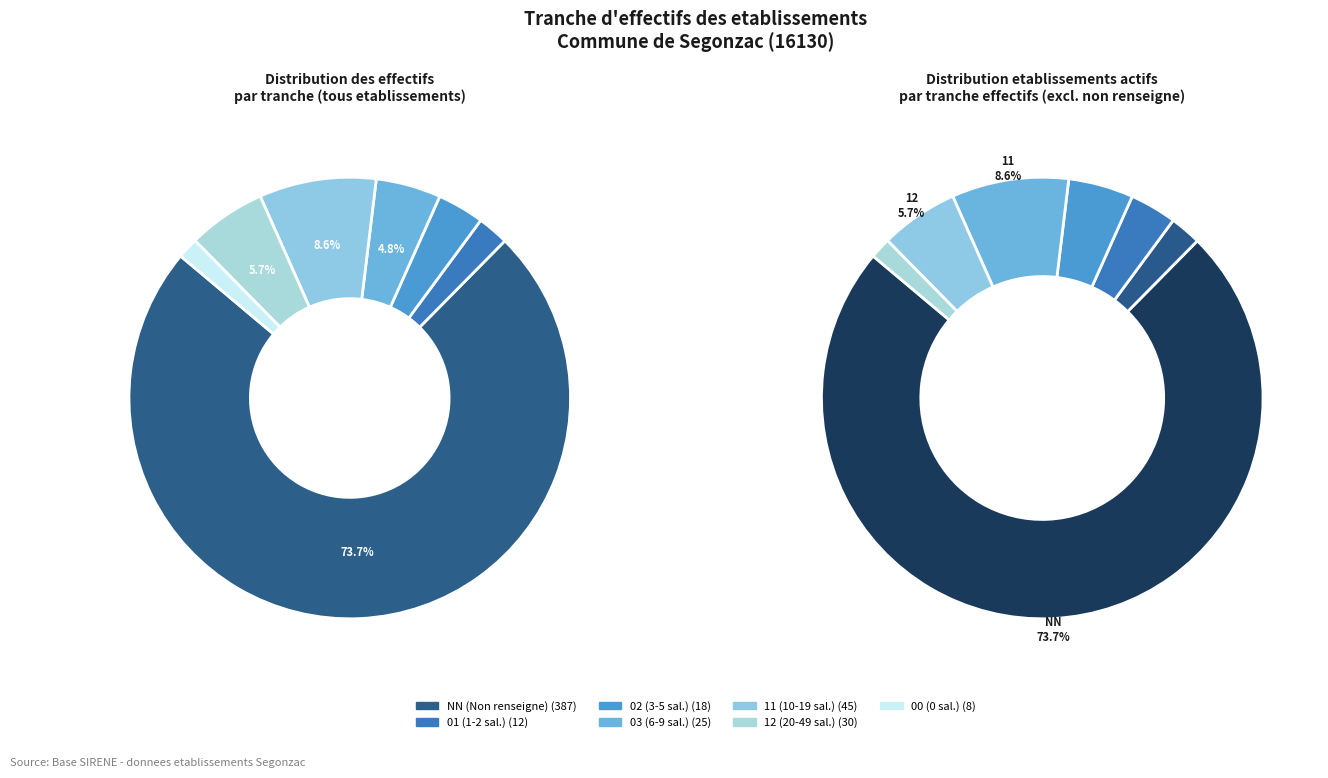

To the nearest percent, what portion does 03 represent?

5%